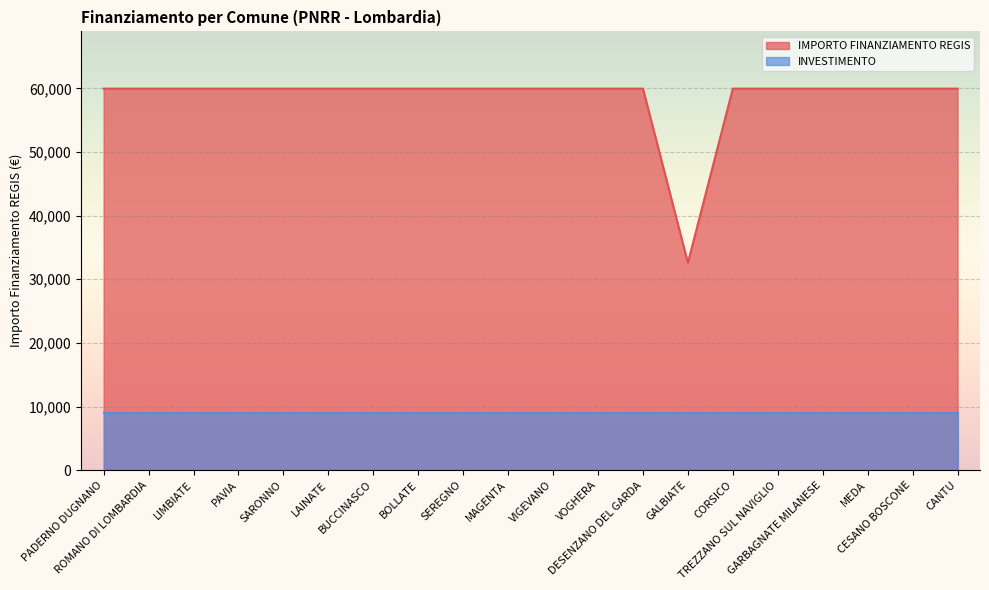

What is the sum of all values?

1171943